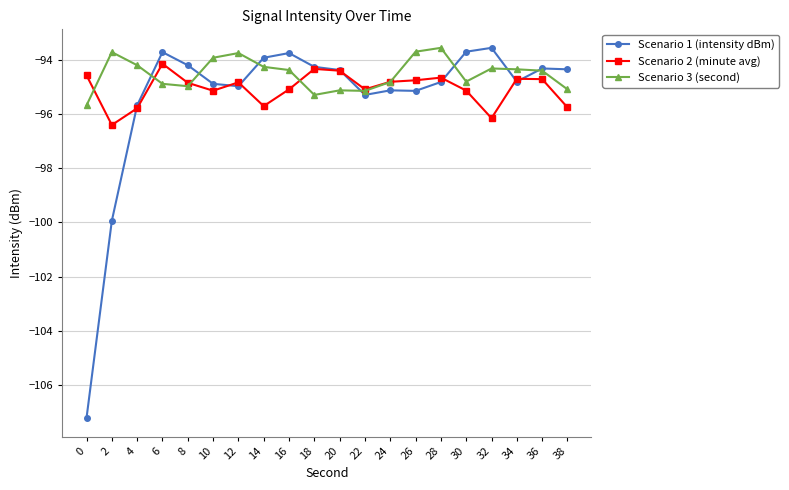

Where do Scenario 3 (second) and Scenario 2 (minute avg) first cross each other?

0 and 2